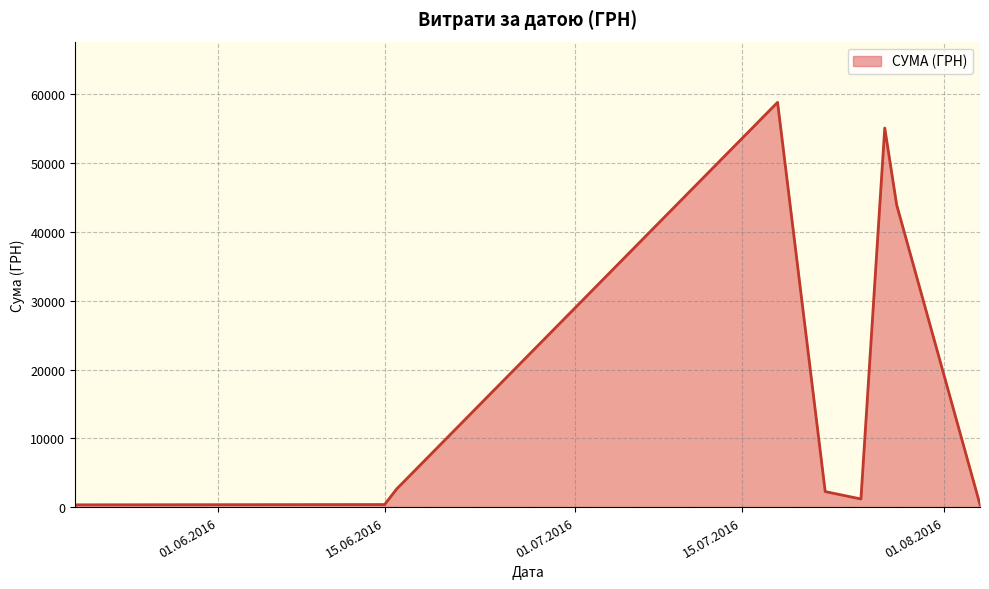

What is the maximum value shown in the chart?

58840.0